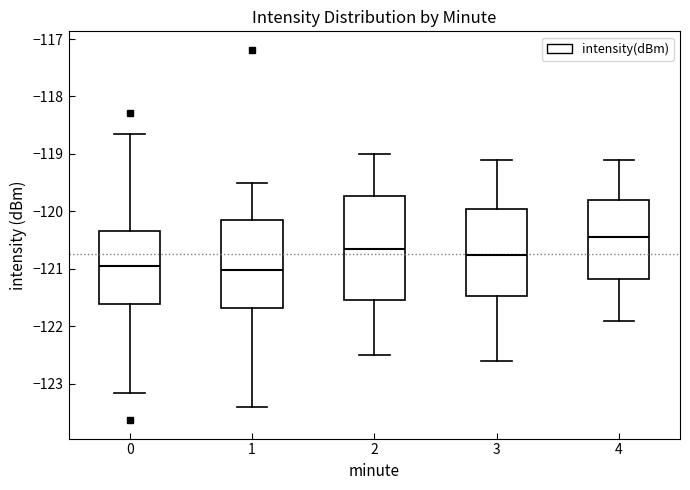

Reading left to right, read every box against the y-axis: the position of its median line, the range the box covers, and the ends of its whiskers. The values are not printed on the chart, so give them approximately, as read against the axis.

0: median -121.0, box -121.6 to -120.3, whiskers -123.2 to -118.7
1: median -121.0, box -121.7 to -120.1, whiskers -123.4 to -119.5
2: median -120.6, box -121.5 to -119.7, whiskers -122.5 to -119.0
3: median -120.7, box -121.5 to -119.9, whiskers -122.6 to -119.1
4: median -120.4, box -121.2 to -119.8, whiskers -121.9 to -119.1